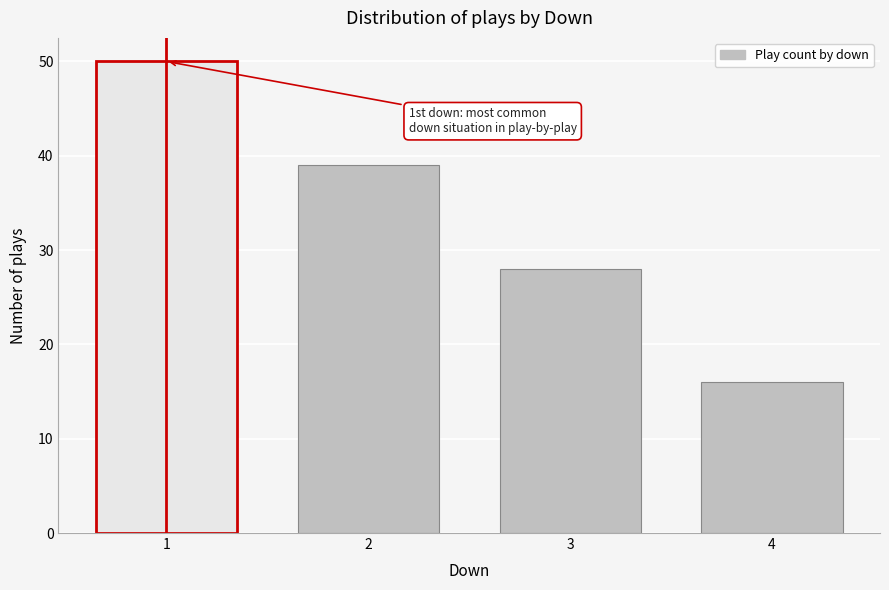

Reading left to right, what are all the values shown in this chart?

50	39	28	16